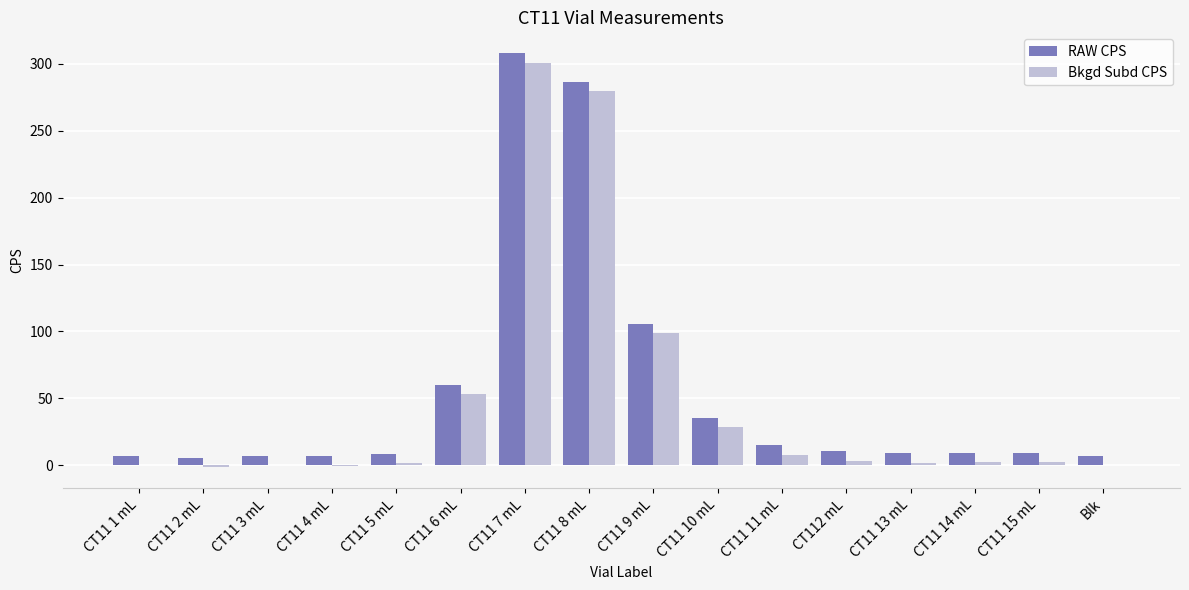

Is it true that Bkgd Subd CPS equals 53.2 at CT11 6 mL?

True